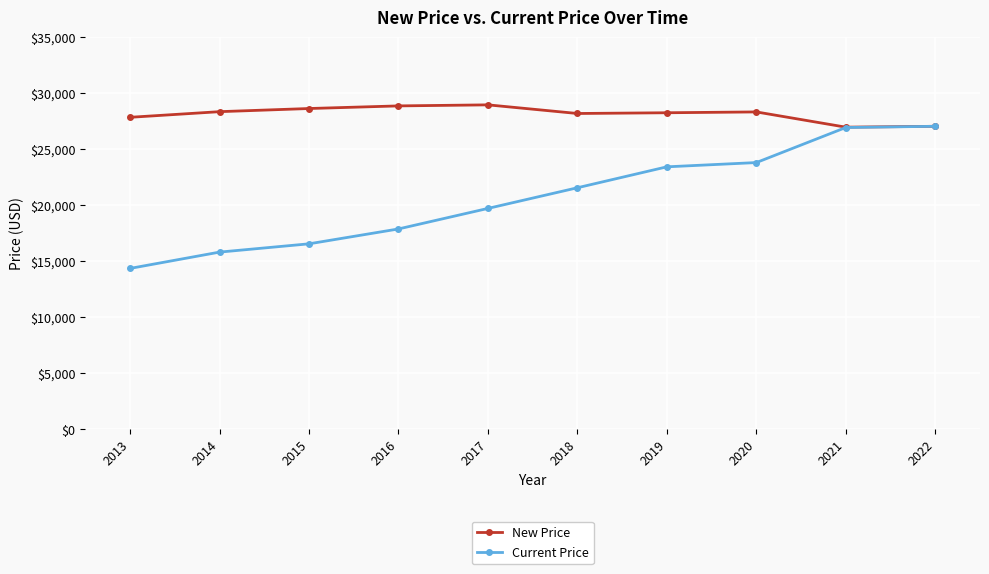

What is the smallest value displayed?

14363